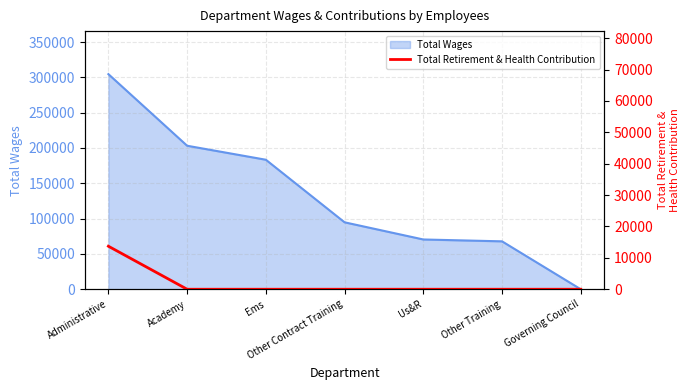

The value at Administrative is 23024. True or false?

False